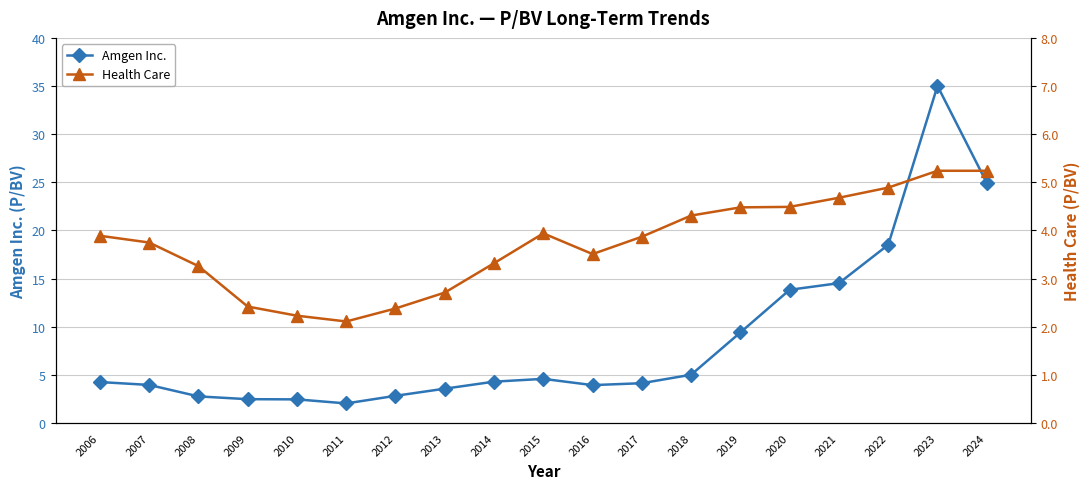

What is the sum of the Health Care values at 2022 and 2018?

9.2